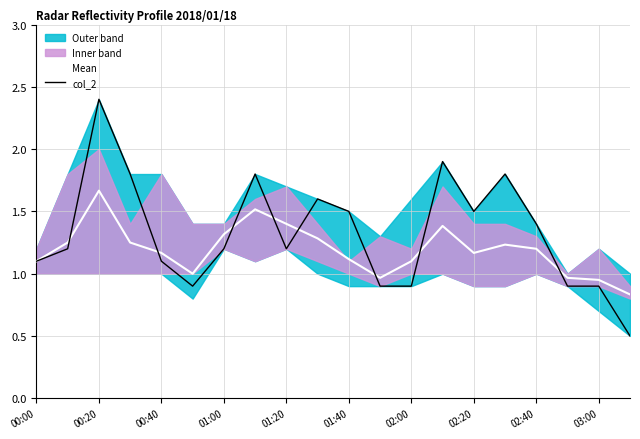

What is the difference between the second highest and second lowest values in the col_2 series?

1.0